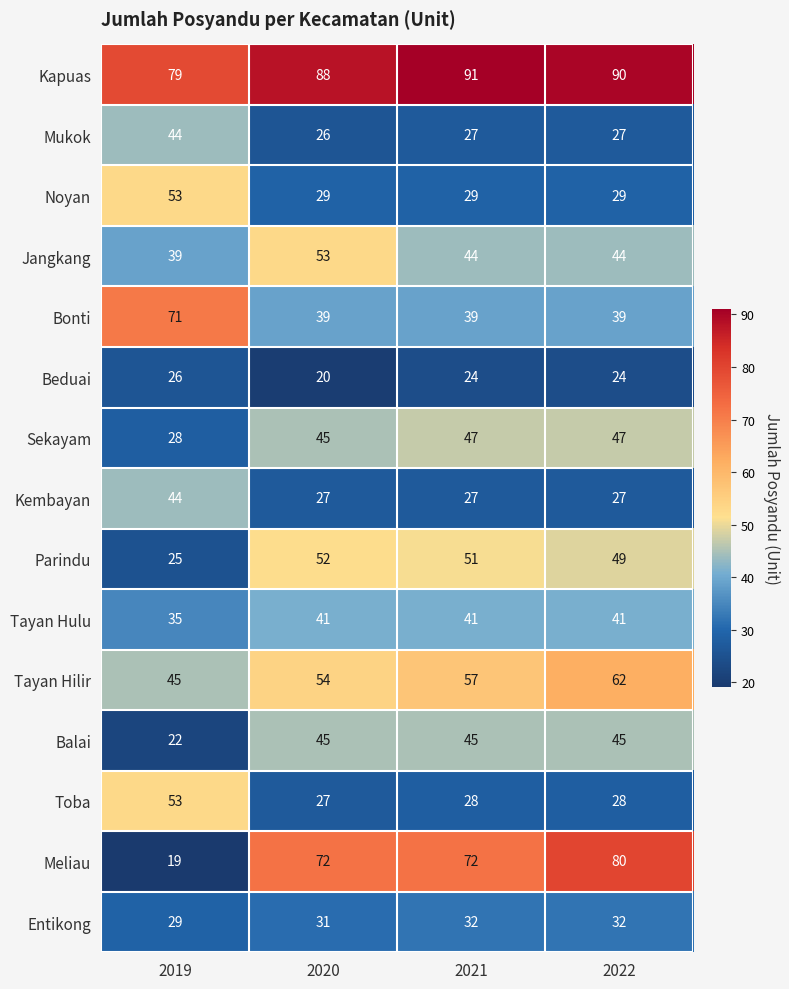

Where is Parindu nearest to the value 38?

2022